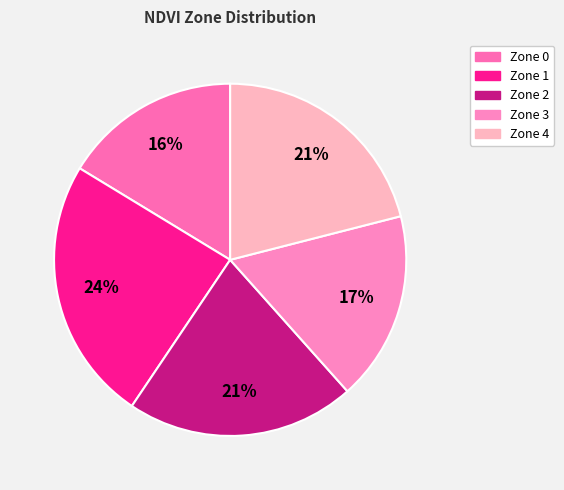

To the nearest percent, what is the difference between the largest and smallest slice percentages?

8%